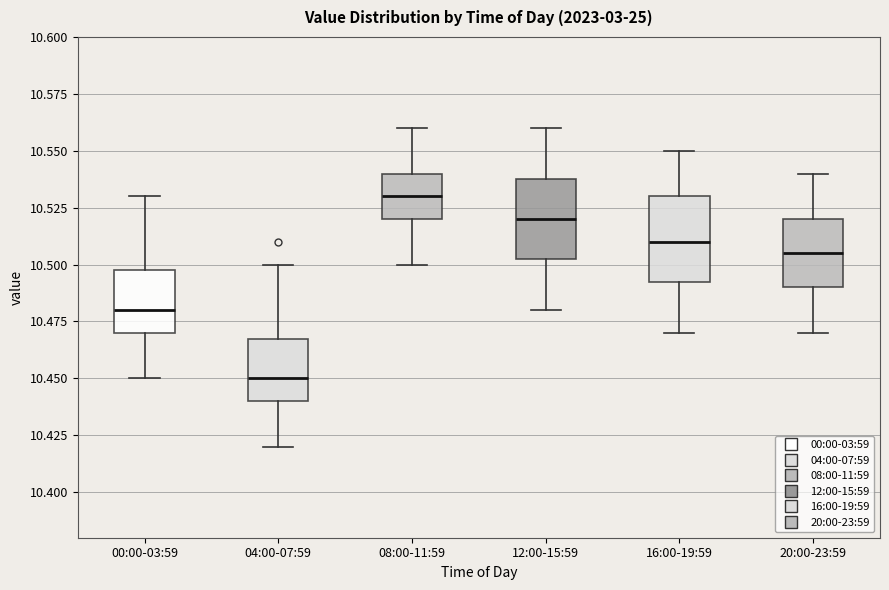

Where does the median line of the box for 12:00-15:59 sit on the y-axis? The values are not printed on the chart, so give them approximately, as read against the axis.

10.520